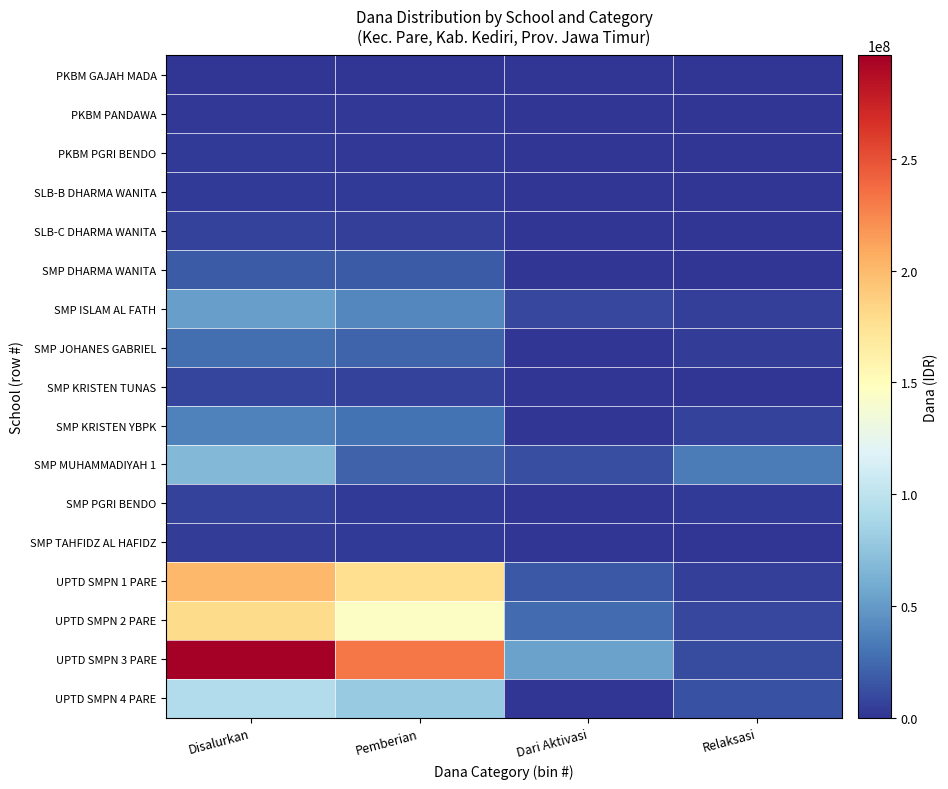

Reading left to right, extract all data points from this chart.

PKBM GAJAH MADA: Disalurkan=375000	Pemberian=375000	Dari Aktivasi=0	Relaksasi=0
PKBM PANDAWA: Disalurkan=2250000	Pemberian=2250000	Dari Aktivasi=0	Relaksasi=0
PKBM PGRI BENDO: Disalurkan=2625000	Pemberian=1875000	Dari Aktivasi=0	Relaksasi=750000
SLB-B DHARMA WANITA: Disalurkan=3375000	Pemberian=3375000	Dari Aktivasi=0	Relaksasi=0
SLB-C DHARMA WANITA: Disalurkan=6000000	Pemberian=5250000	Dari Aktivasi=0	Relaksasi=750000
SMP DHARMA WANITA: Disalurkan=17625000	Pemberian=17625000	Dari Aktivasi=0	Relaksasi=0
SMP ISLAM AL FATH: Disalurkan=52875000	Pemberian=39375000	Dari Aktivasi=8250000	Relaksasi=5250000
SMP JOHANES GABRIEL: Disalurkan=27000000	Pemberian=22500000	Dari Aktivasi=0	Relaksasi=4500000
SMP KRISTEN TUNAS: Disalurkan=7125000	Pemberian=6750000	Dari Aktivasi=0	Relaksasi=375000
SMP KRISTEN YBPK: Disalurkan=36375000	Pemberian=30000000	Dari Aktivasi=0	Relaksasi=6375000
SMP MUHAMMADIYAH 1: Disalurkan=67500000	Pemberian=21375000	Dari Aktivasi=12000000	Relaksasi=34125000
SMP PGRI BENDO: Disalurkan=6000000	Pemberian=3000000	Dari Aktivasi=0	Relaksasi=3000000
SMP TAHFIDZ AL HAFIDZ: Disalurkan=4500000	Pemberian=3375000	Dari Aktivasi=0	Relaksasi=1125000
UPTD SMPN 1 PARE: Disalurkan=200625000	Pemberian=177750000	Dari Aktivasi=17250000	Relaksasi=5625000
UPTD SMPN 2 PARE: Disalurkan=180000000	Pemberian=145500000	Dari Aktivasi=26250000	Relaksasi=8250000
UPTD SMPN 3 PARE: Disalurkan=296250000	Pemberian=232500000	Dari Aktivasi=53250000	Relaksasi=10500000
UPTD SMPN 4 PARE: Disalurkan=93000000	Pemberian=79500000	Dari Aktivasi=0	Relaksasi=13500000